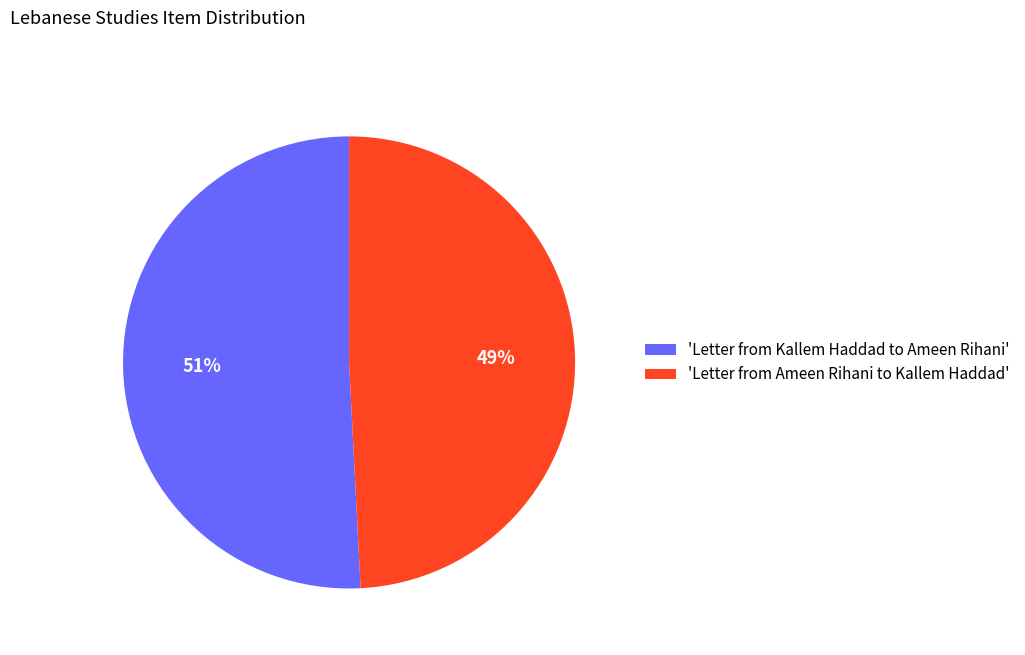

The 'Letter from Kallem Haddad to Ameen Rihani' slice represents 37% of the pie. True or false?

False